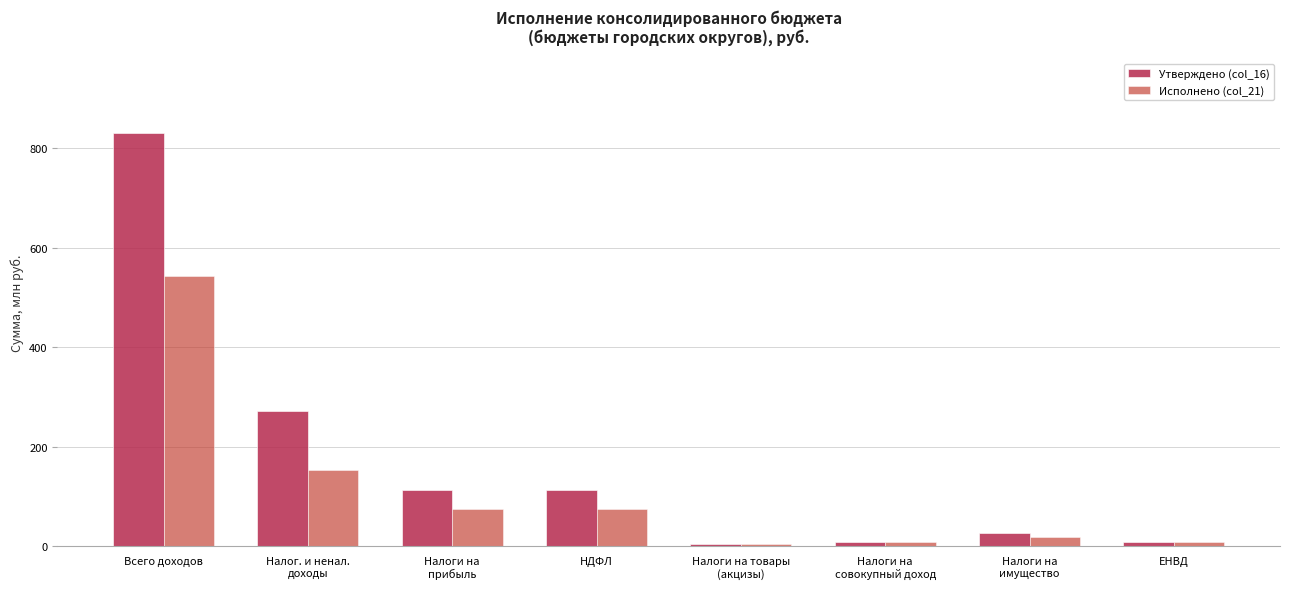

Reading left to right, list all the values displayed in this chart.

Утверждено (col_16): Всего доходов=830.9	Налог. и ненал.
доходы=272.1	Налоги на
прибыль=113.6	НДФЛ=113.6	Налоги на товары
(акцизы)=4.2	Налоги на
совокупный доход=9.6	Налоги на
имущество=26.0	ЕНВД=9.6
Исполнено (col_21): Всего доходов=543.8	Налог. и ненал.
доходы=153.4	Налоги на
прибыль=75.2	НДФЛ=75.2	Налоги на товары
(акцизы)=3.7	Налоги на
совокупный доход=7.8	Налоги на
имущество=19.2	ЕНВД=7.8